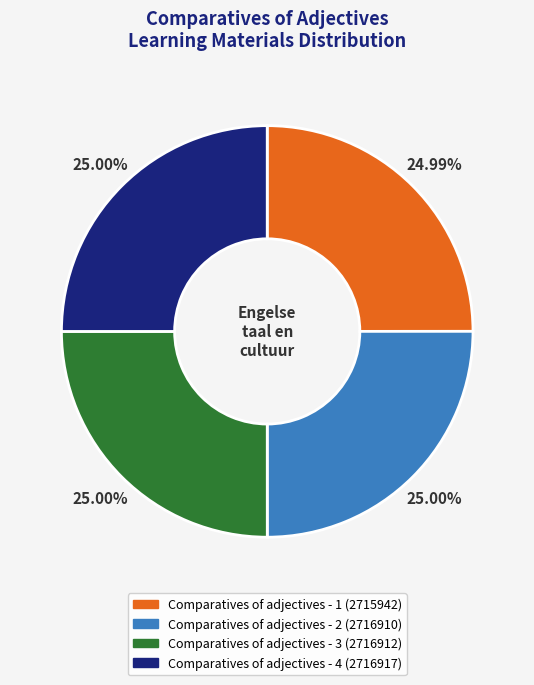

What percentage is NOT represented by Comparatives of adjectives - 4?

75.0%